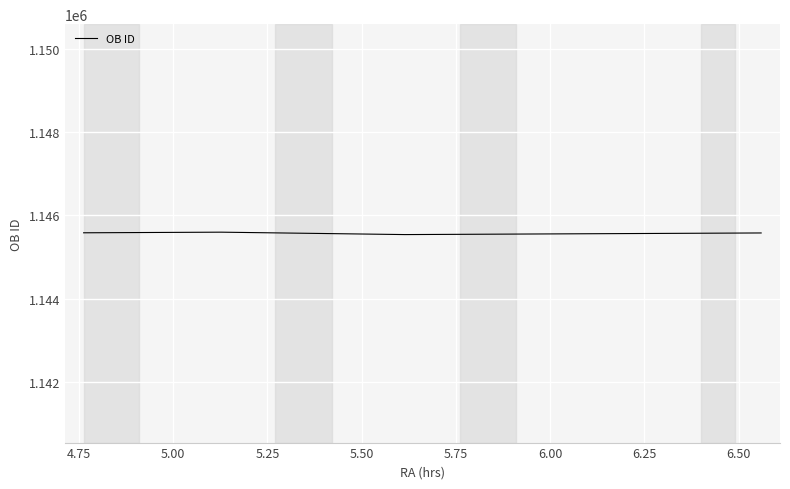

What is the greatest value displayed?

1145598